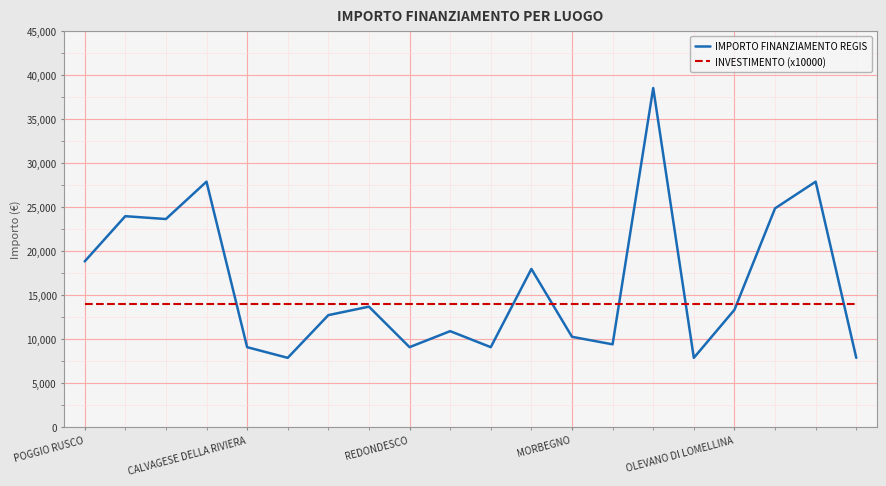

What is the sum of all INVESTIMENTO (x10000) values?

280000